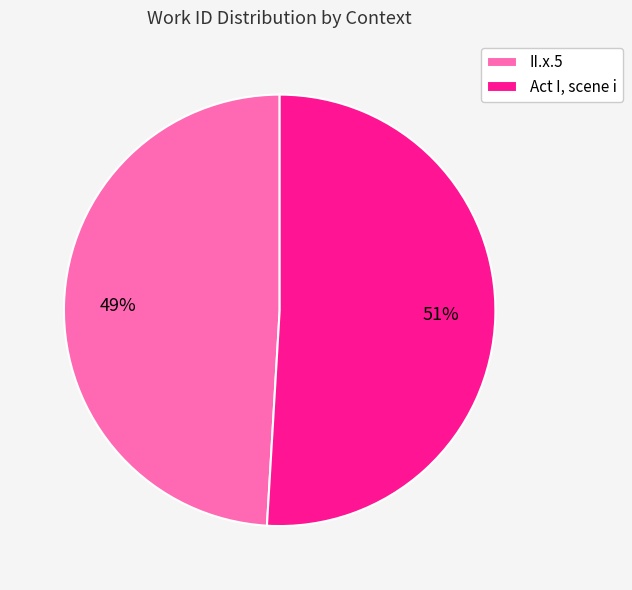

What percentage is the II.x.5 slice, to the nearest percent?

49%